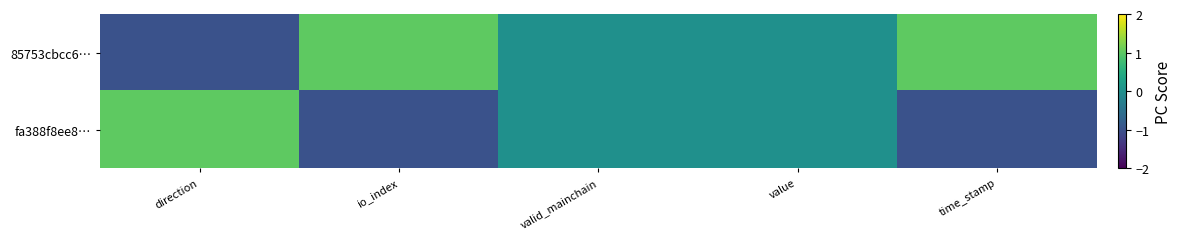

Which has a higher value, valid_mainchain or time_stamp?

time_stamp